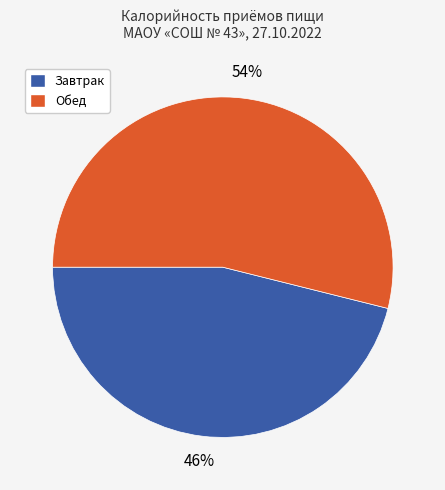

Rank the categories by value from lowest to highest.

Завтрак, Обед